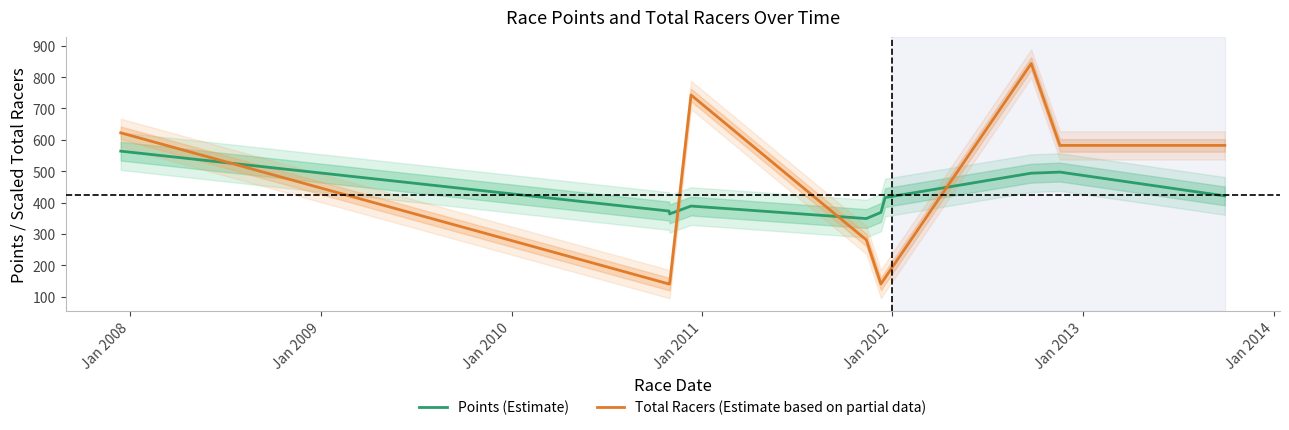

Which series ends up on top after the final intersection of Points (Estimate) and Total Racers (Estimate based on partial data)?

Total Racers (Estimate based on partial data)